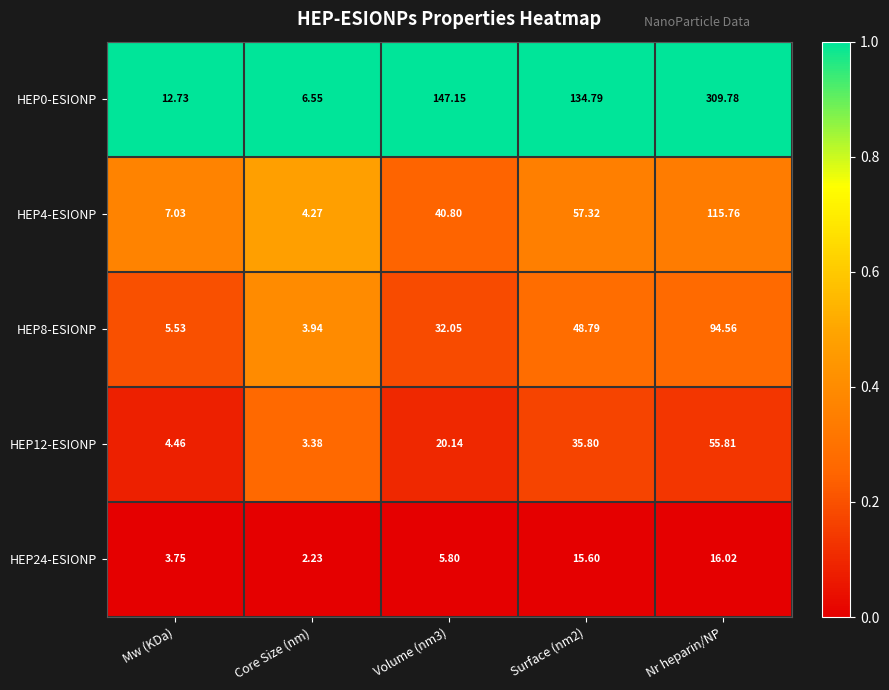

Is the value of HEP24-ESIONP at Surface (nm2) greater than the value of HEP12-ESIONP at Volume (nm3)?

No